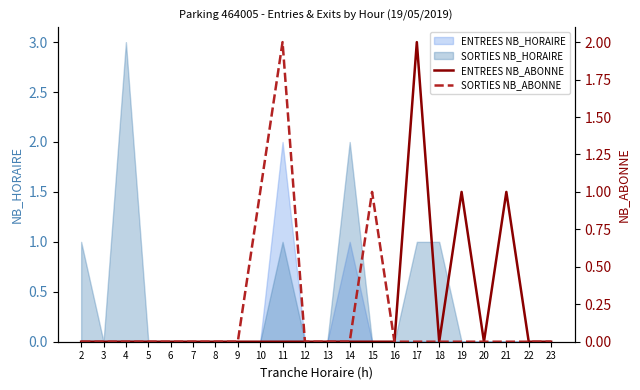

The ENTREES NB_HORAIRE series shows 1 at 4. True or false?

False